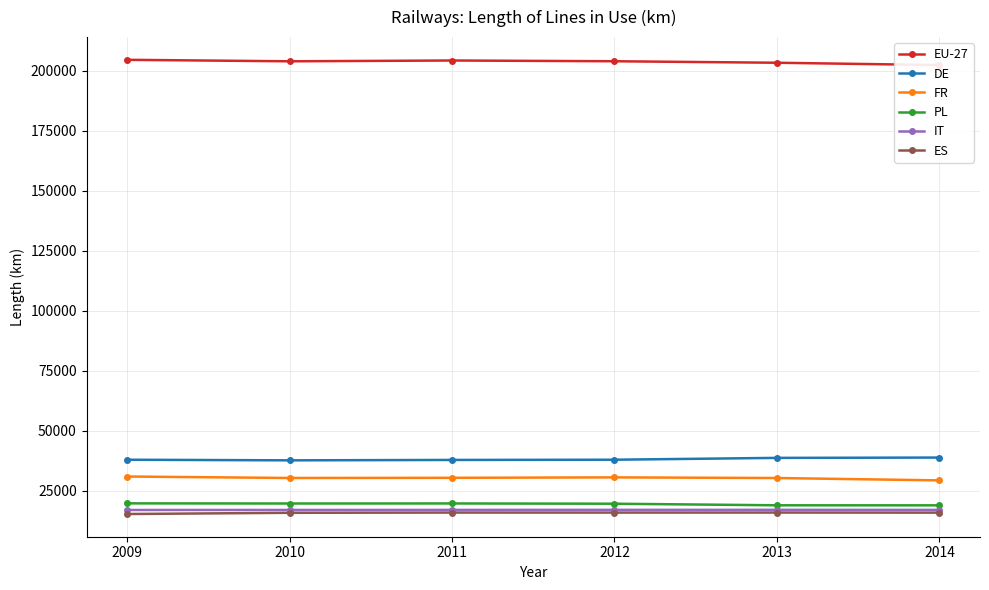

What is the value of the ES point at the 5th from the left?

15937